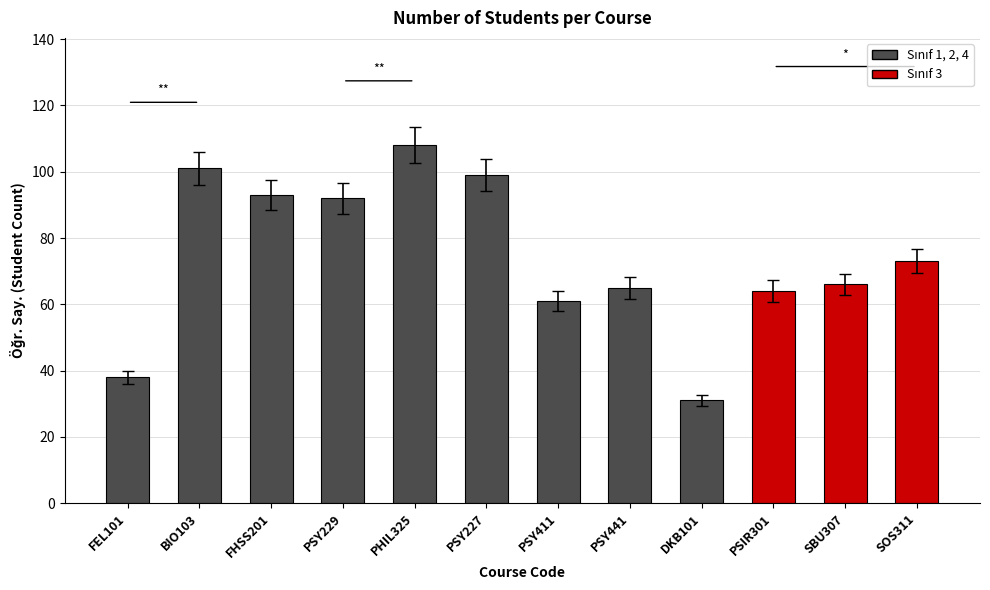

The value at PSIR301 is 14. True or false?

False